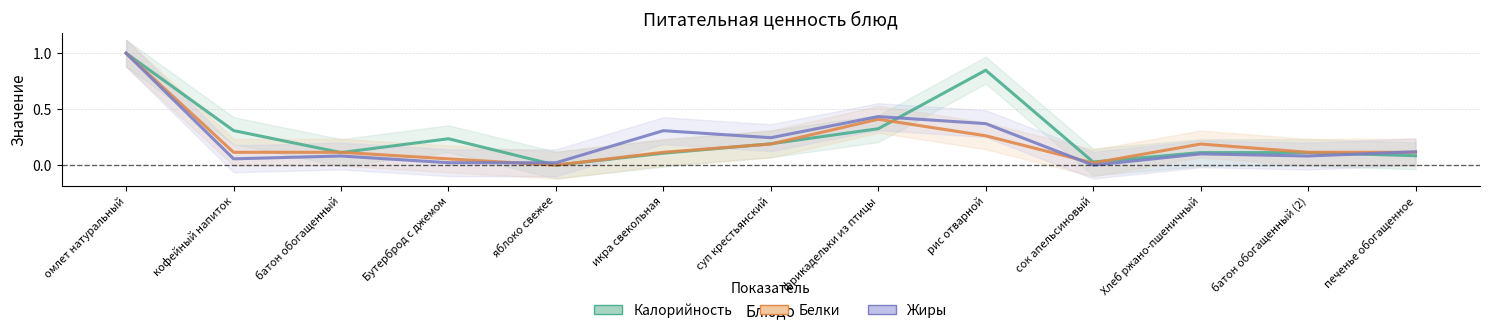

What is the spread (max minus min) of values at суп крестьянский?

0.1